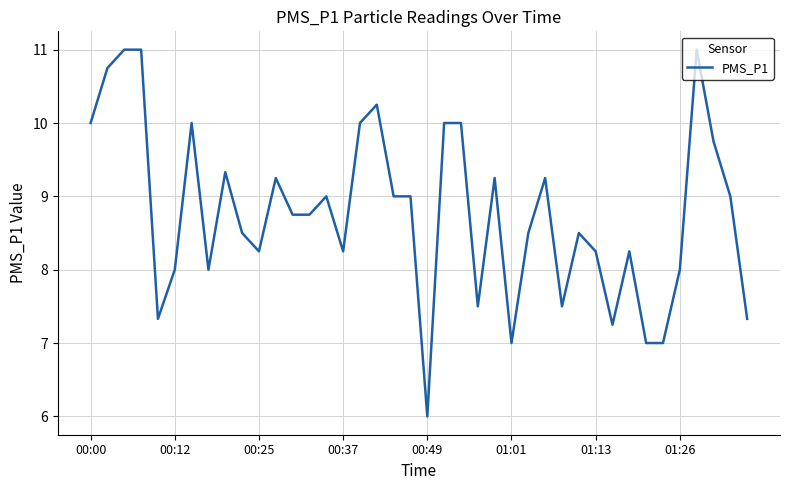

What is the maximum value shown in the chart?

11.0